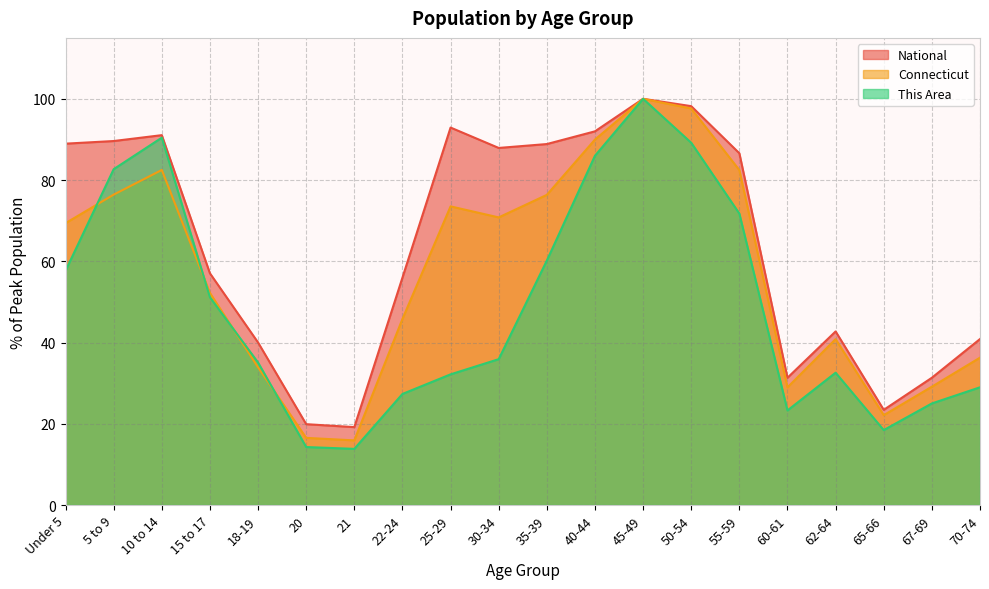

How many values in the Connecticut series exceed 69?

10